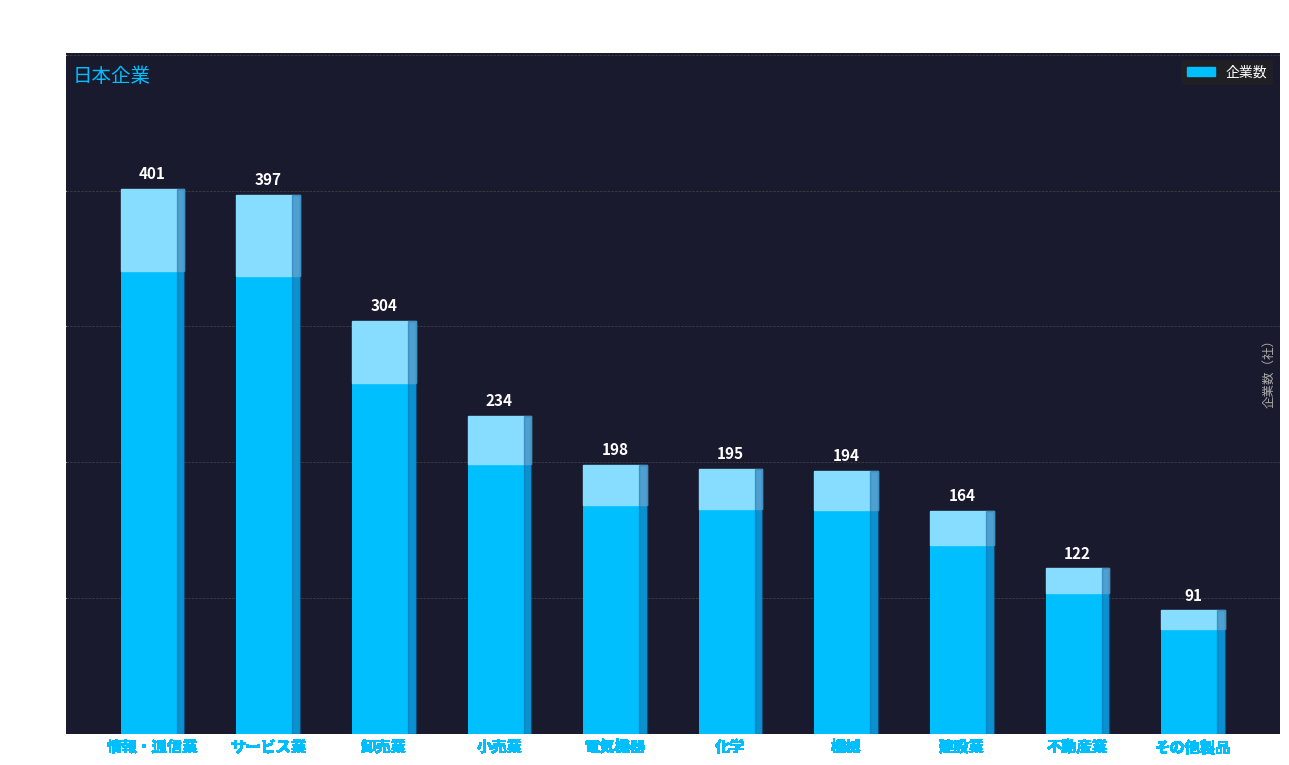

Is it true that the value at 建設業 is 164?

True